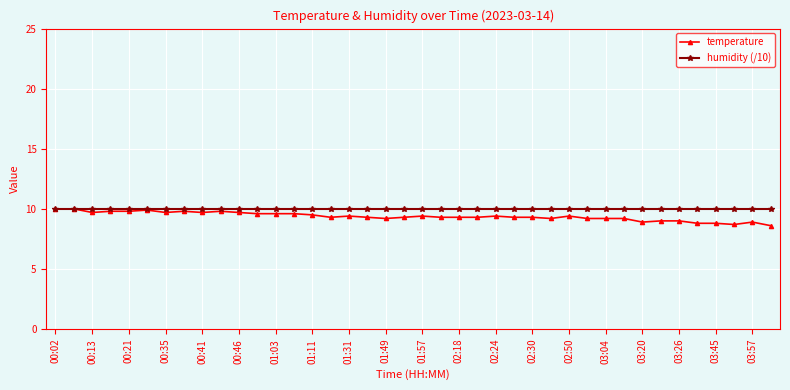

What is the value of the humidity (/10) point at the 23rd from the left?

10.0